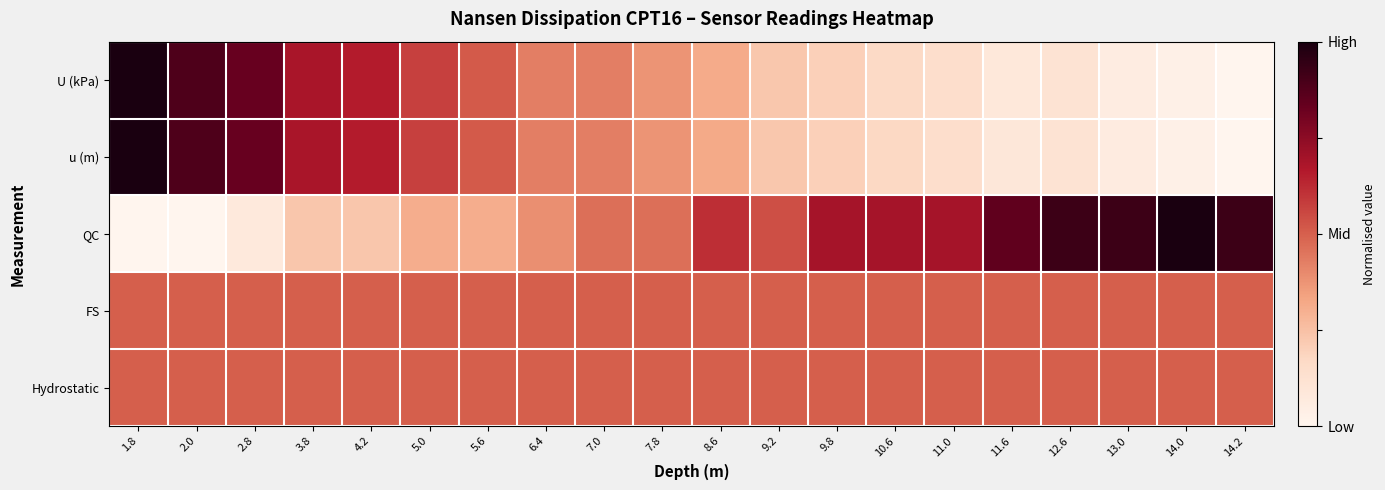

What is the maximum value shown in the chart?

1.0